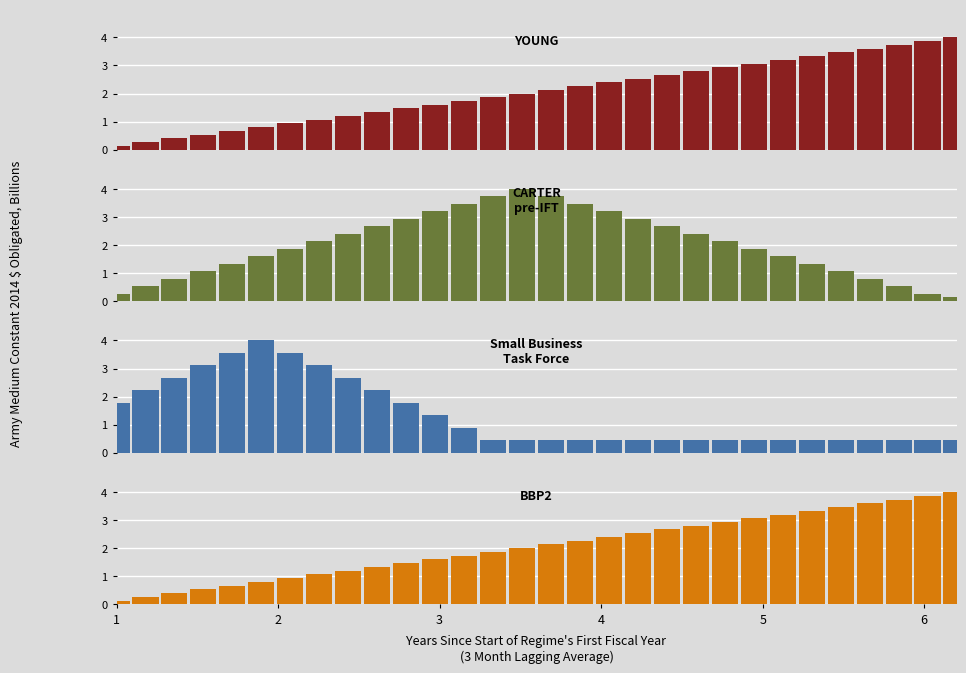

Reading left to right, transcribe all the data shown in this chart.

YOUNG: 0.1	0.3	0.4	0.5	0.7	0.8	0.9	1.1	1.2	1.3	1.5	1.6	1.7	1.9	2.0	2.1	2.3	2.4	2.5	2.7	2.8	2.9	3.1	3.2	3.3	3.5	3.6	3.7	3.9	4.0
CARTER pre-IFT: 0.3	0.5	0.8	1.1	1.3	1.6	1.9	2.1	2.4	2.7	2.9	3.2	3.5	3.7	4.0	3.7	3.5	3.2	2.9	2.7	2.4	2.1	1.9	1.6	1.3	1.1	0.8	0.5	0.3	0.1
Small Business Task Force: 1.8	2.2	2.7	3.1	3.6	4.0	3.6	3.1	2.7	2.2	1.8	1.3	0.9	0.4	0.4	0.4	0.4	0.4	0.4	0.4	0.4	0.4	0.4	0.4	0.4	0.4	0.4	0.4	0.4	0.4
BBP2: 0.1	0.3	0.4	0.5	0.7	0.8	0.9	1.1	1.2	1.3	1.5	1.6	1.7	1.9	2.0	2.1	2.3	2.4	2.5	2.7	2.8	2.9	3.1	3.2	3.3	3.5	3.6	3.7	3.9	4.0